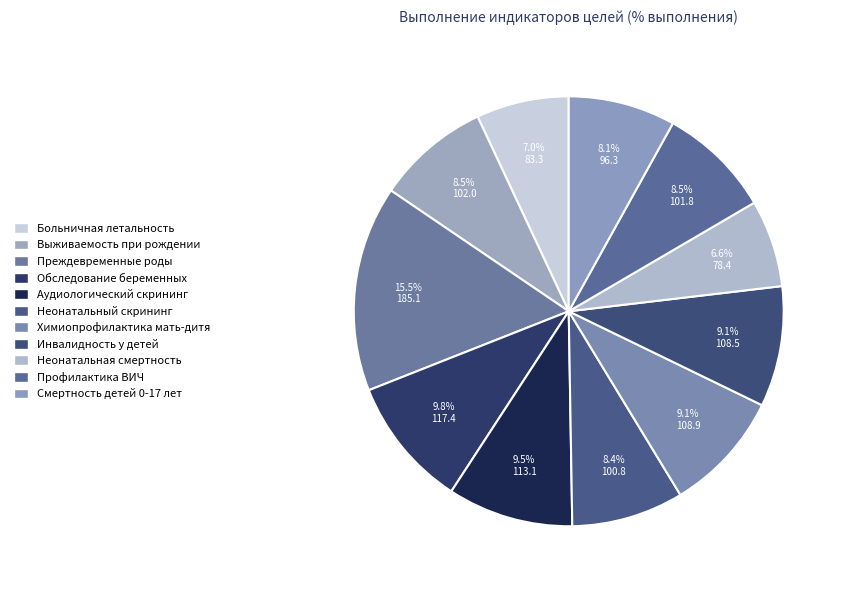

How many segments does this pie chart have?

11